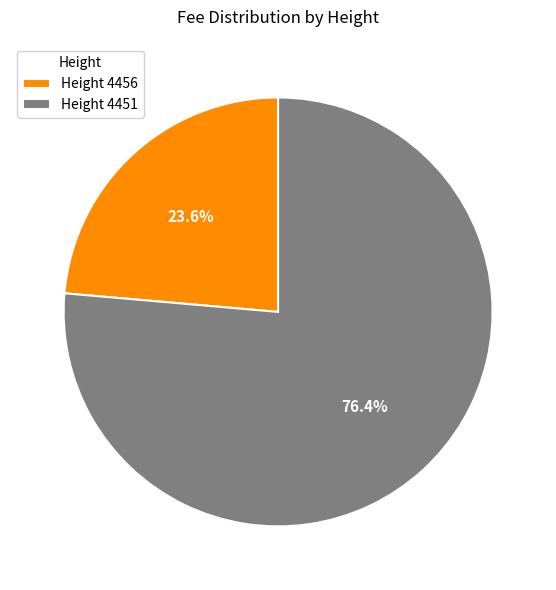

Is the sum of Height 4451 and Height 4456 greater than half?

Yes